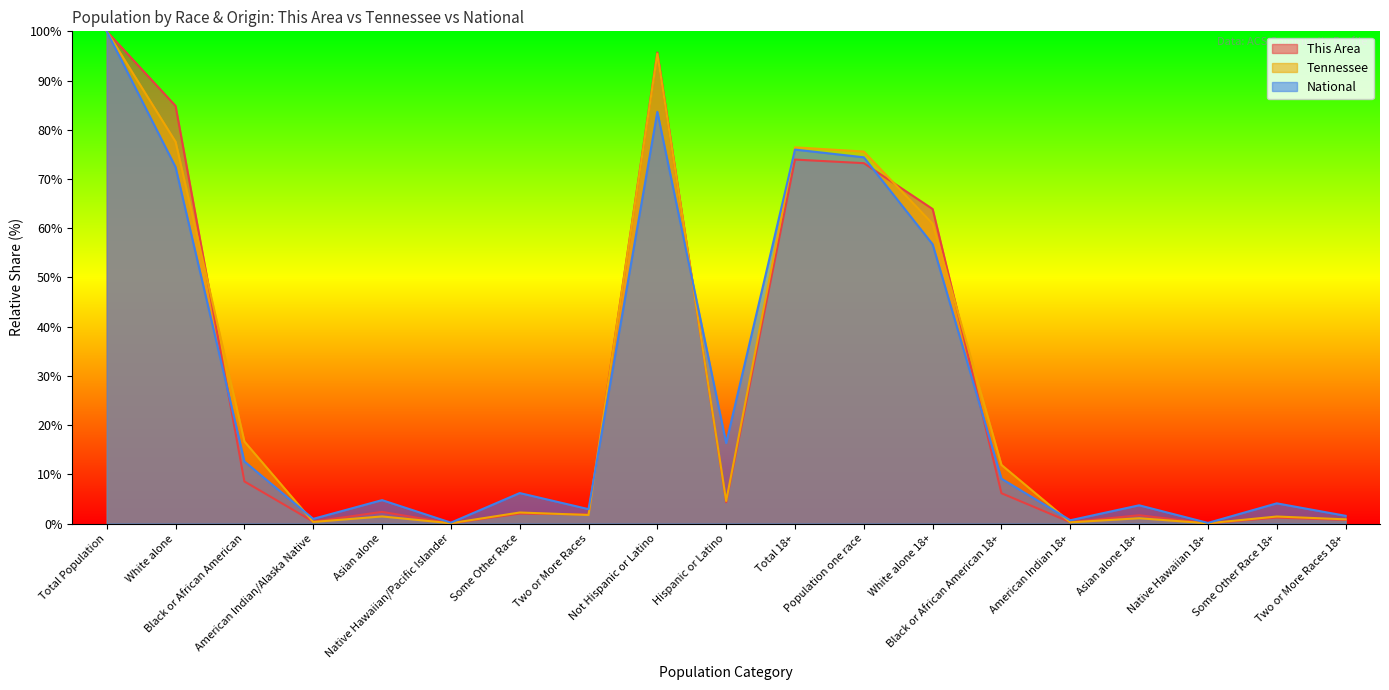

How many data points does each series have?

19